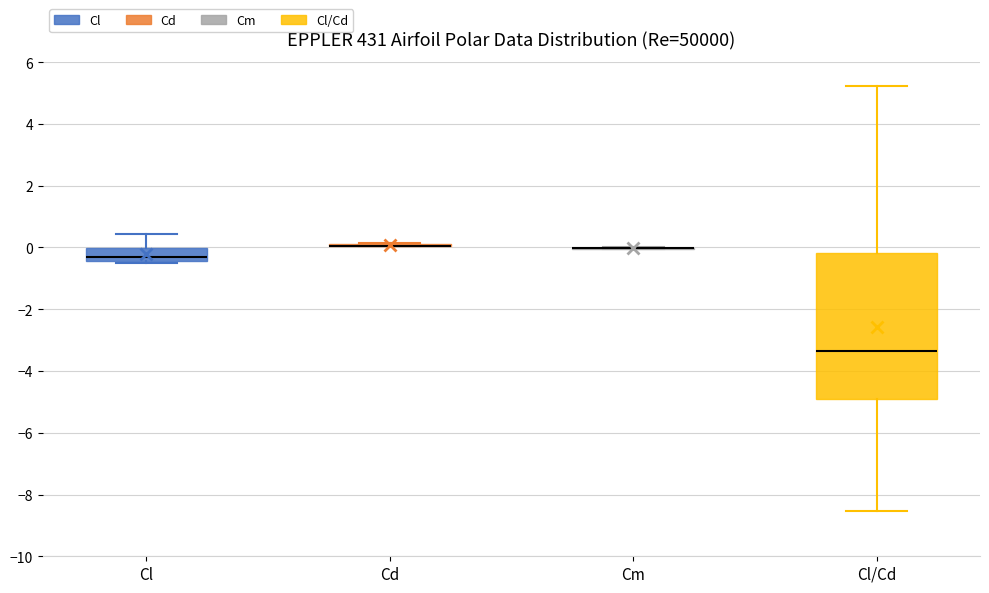

Where does the lower whisker of the box for Cl/Cd end on the y-axis? The values are not printed on the chart, so give them approximately, as read against the axis.

-8.6